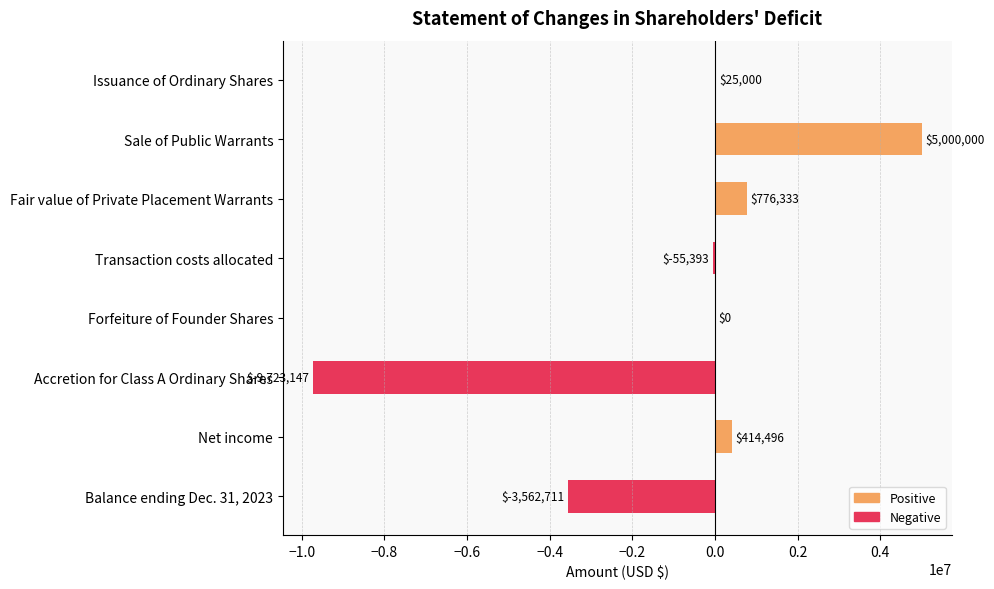

What is the sum of all values?

-7125422